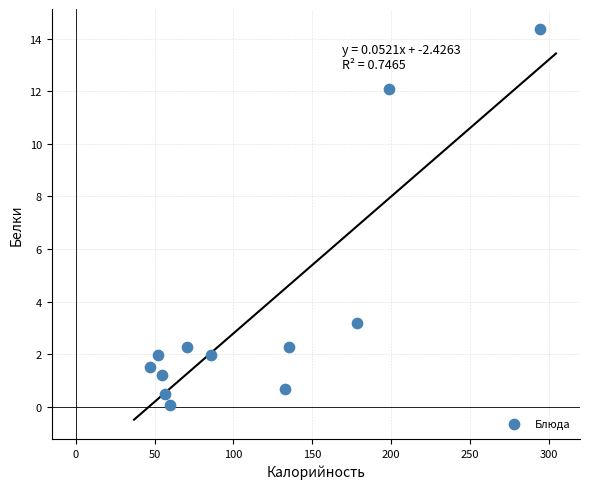

What is the range of X values (max minus min)?

247.4